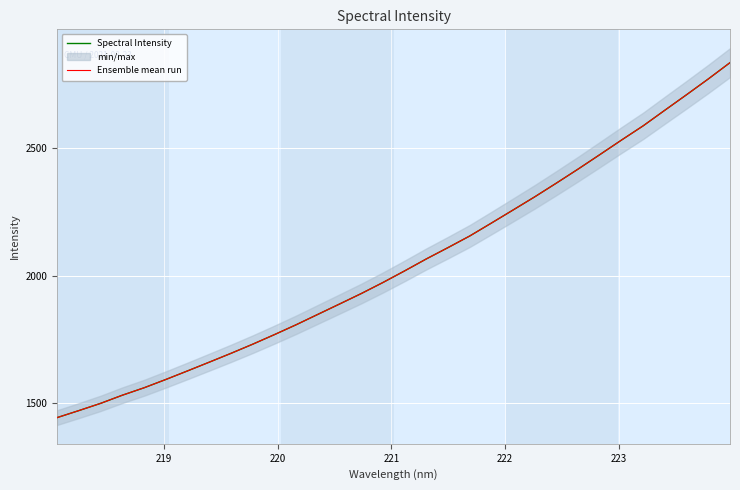

True or false: Spectral Intensity and Ensemble mean run cross at least once.

False